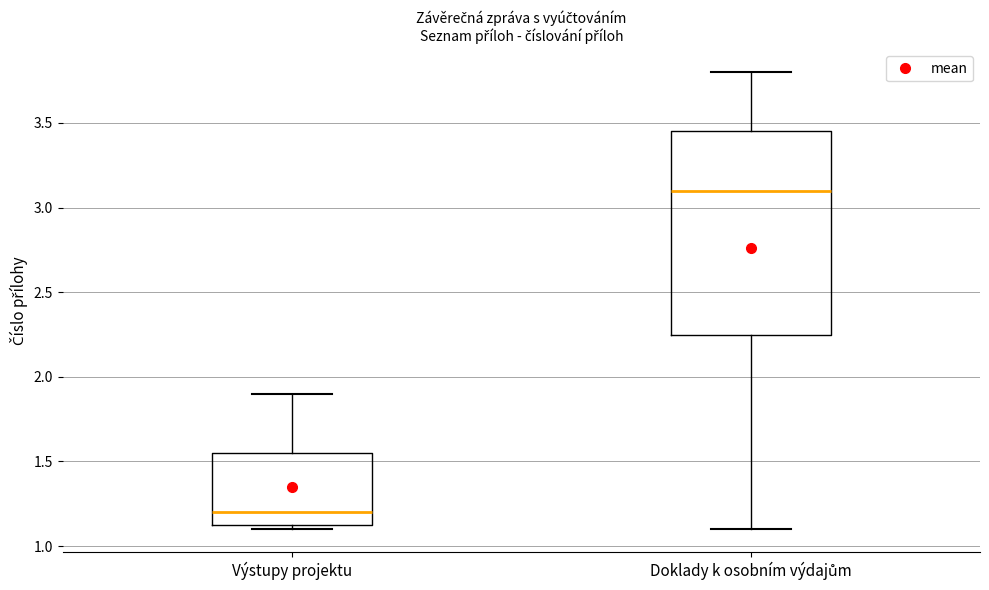

Reading left to right, transcribe this box plot: for each box, give where its median line is, the range the box spans, and where its two whiskers end, as read against the y-axis. The values are not printed on the chart, so give them approximately, as read against the axis.

Výstupy projektu: median 1.20, box 1.15 to 1.55, whiskers 1.10 to 1.90
Doklady k osobním výdajům: median 3.10, box 2.25 to 3.45, whiskers 1.10 to 3.80